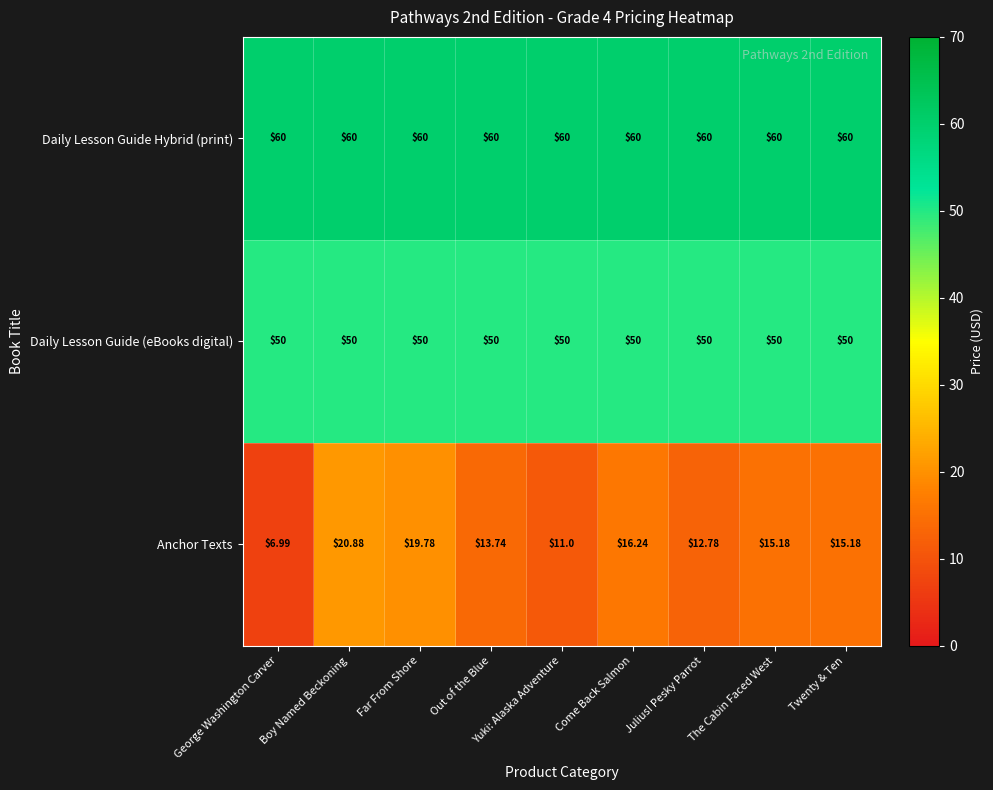

Where is Anchor Texts nearest to the value 13?

Julius! Pesky Parrot